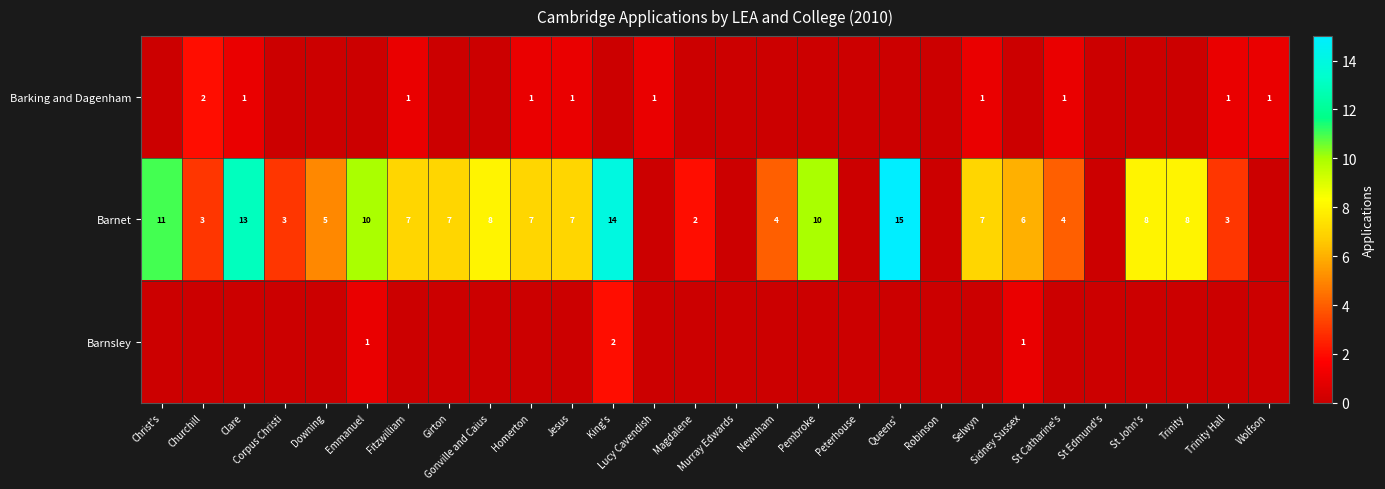

Which label corresponds to the smallest value in the chart?

Christ's